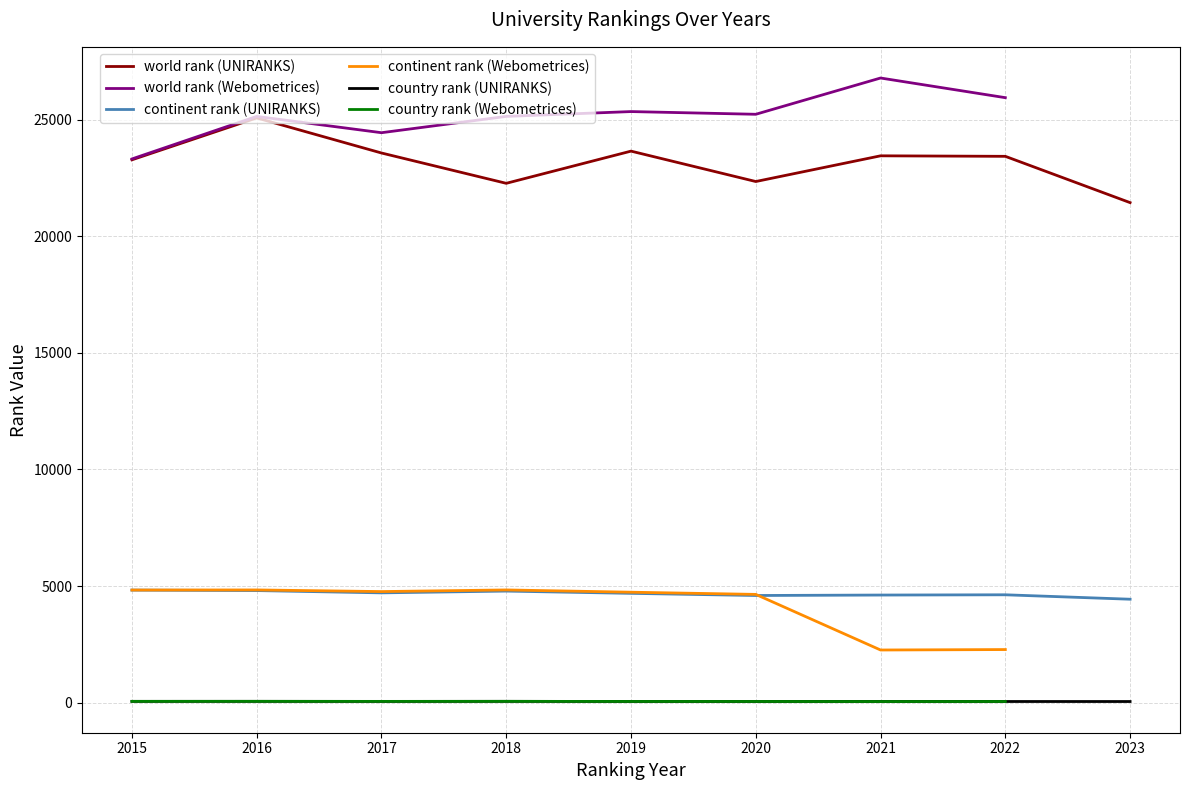

Between 2021 and 2018, which is larger?

2021